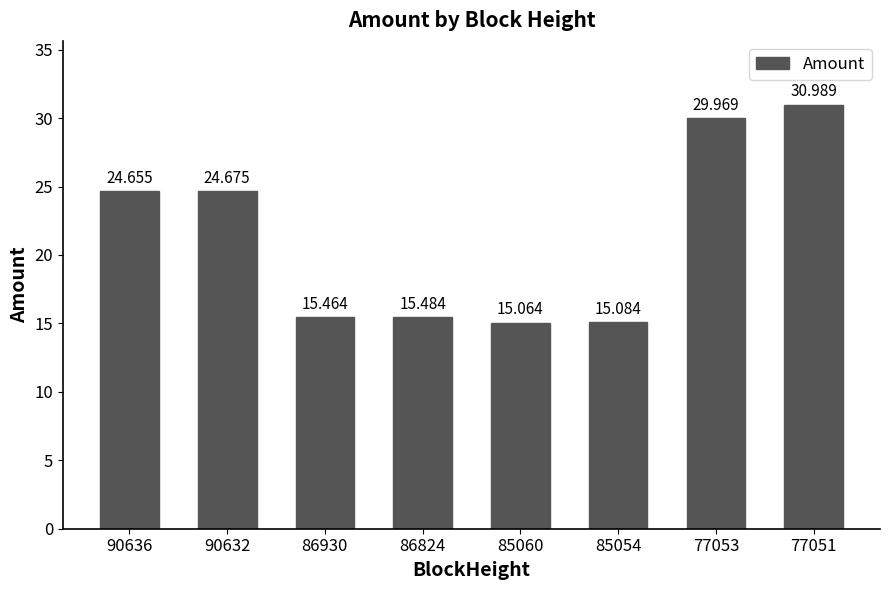

What is the smallest value displayed?

15.1